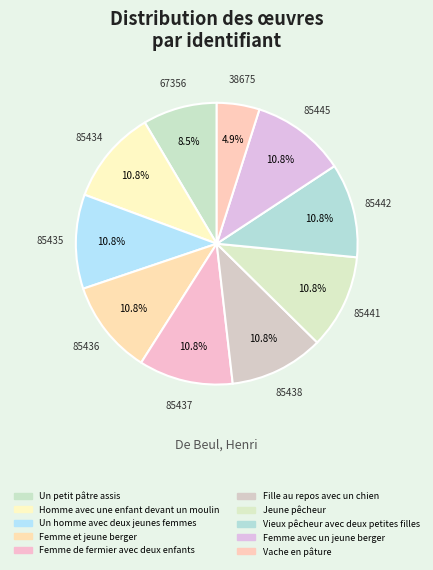

Is there a majority slice in this chart?

No